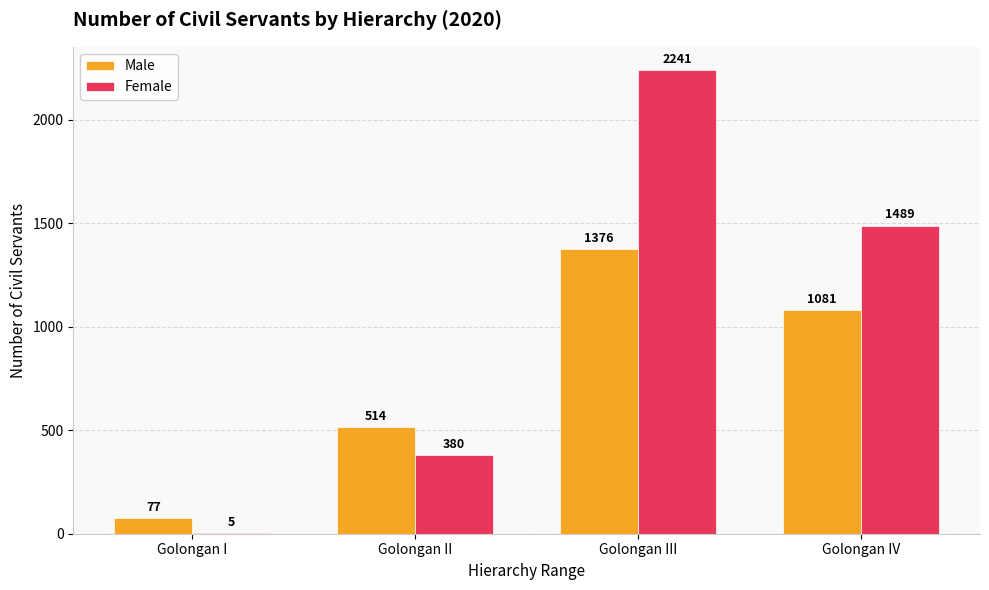

At which label is Male closest to 726?

Golongan II